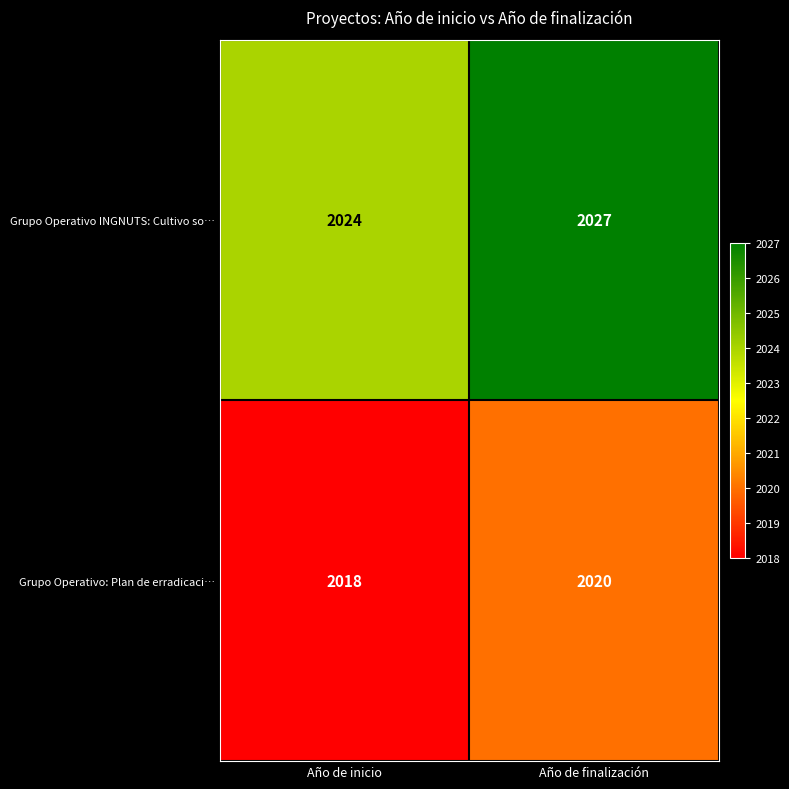

Reading left to right, what are all the values shown in this chart?

Grupo Operativo INGNUTS: Cultivo so…: Año de inicio=2024	Año de finalización=2027
Grupo Operativo: Plan de erradicaci…: Año de inicio=2018	Año de finalización=2020